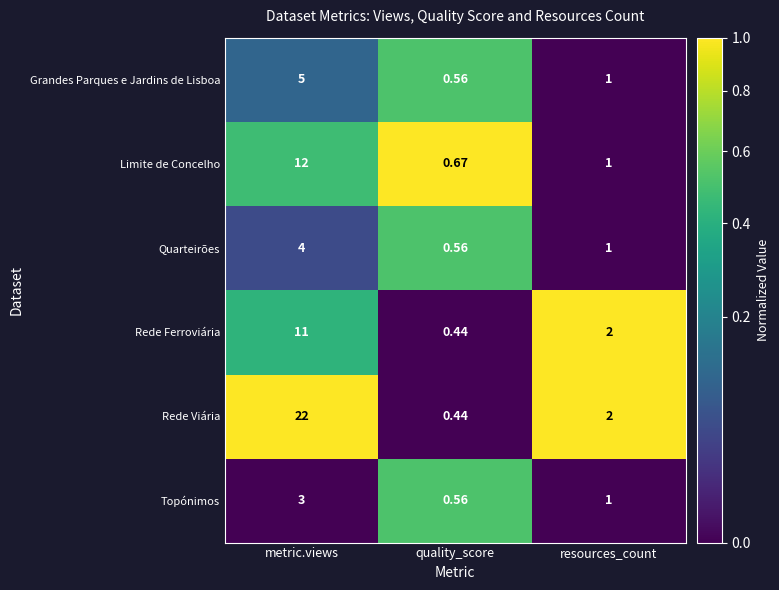

Rank the categories by Quarteirões value from highest to lowest.

metric.views, resources_count, quality_score